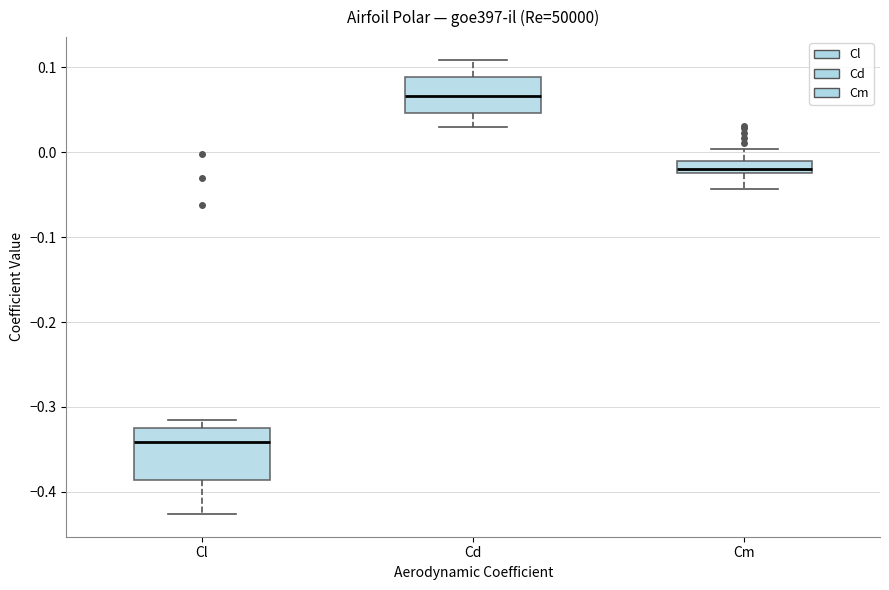

Comparing the boxes themselves (not the whiskers), which one is the tallest?

Cl